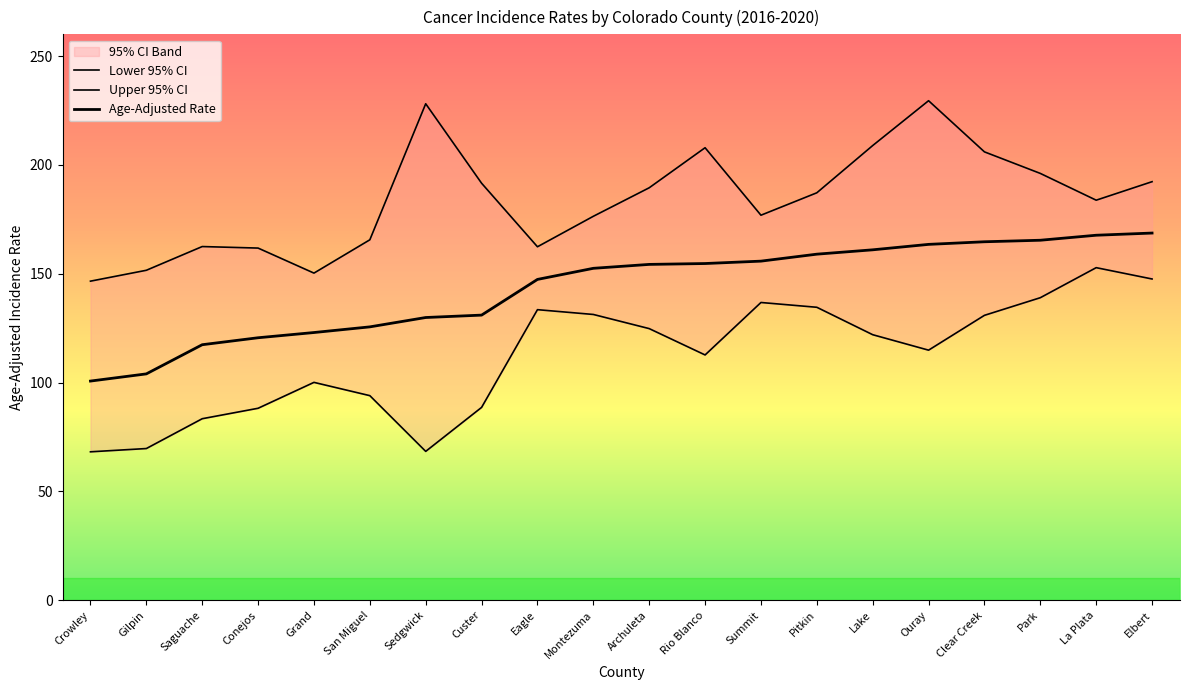

True or false: Age-Adjusted Rate and Lower 95% CI intersect in this chart.

False